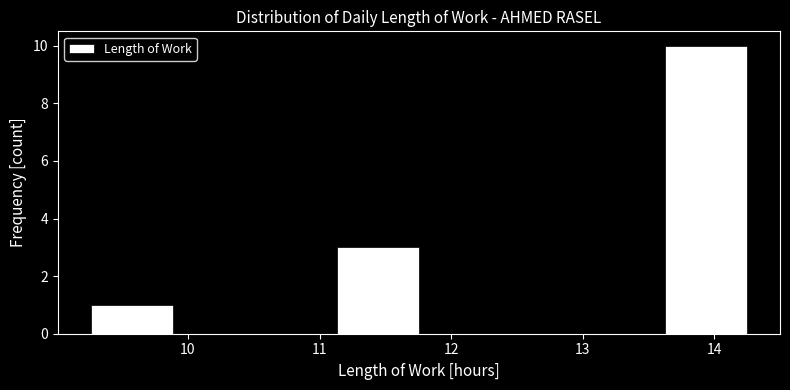

Reading left to right, transcribe this chart: for each bar, give the range it covers on the x-axis and its height. Neither the bar edges nor the heights are printed on the chart, so give them approximately, as read against the axes.

9.3 to 9.9: 1
9.9 to 10.5: 0
10.5 to 11.1: 0
11.1 to 11.8: 3
11.8 to 12.4: 0
12.4 to 13.0: 0
13.0 to 13.6: 0
13.6 to 14.3: 10